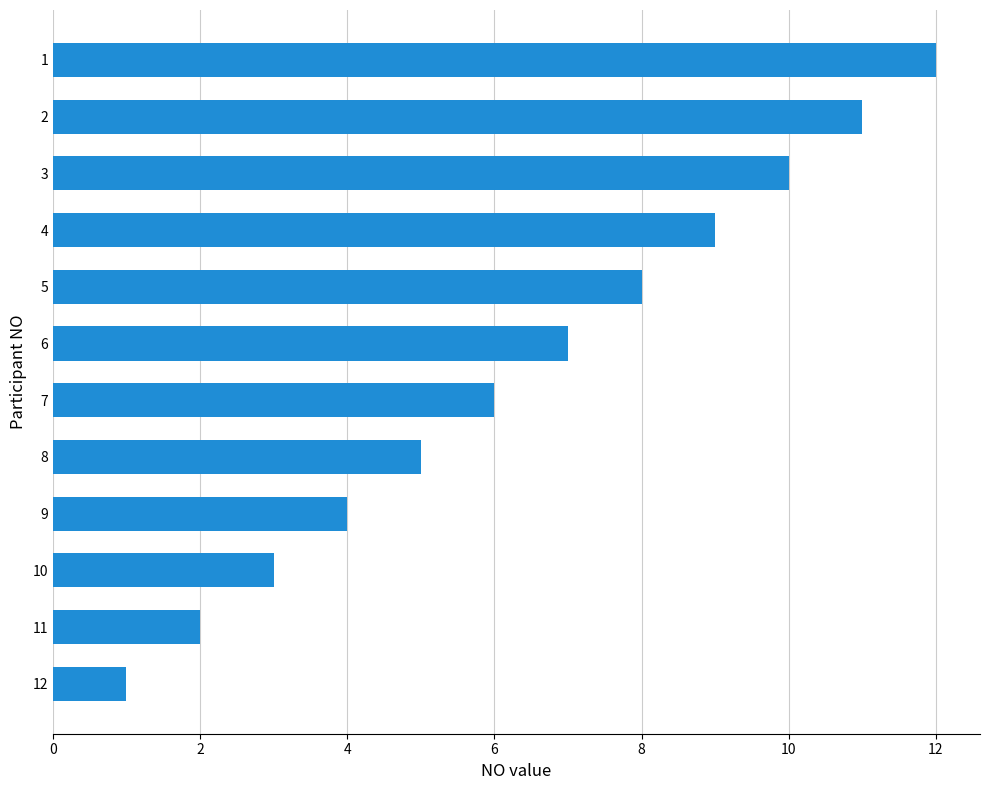

How many data points are less than 7?

6